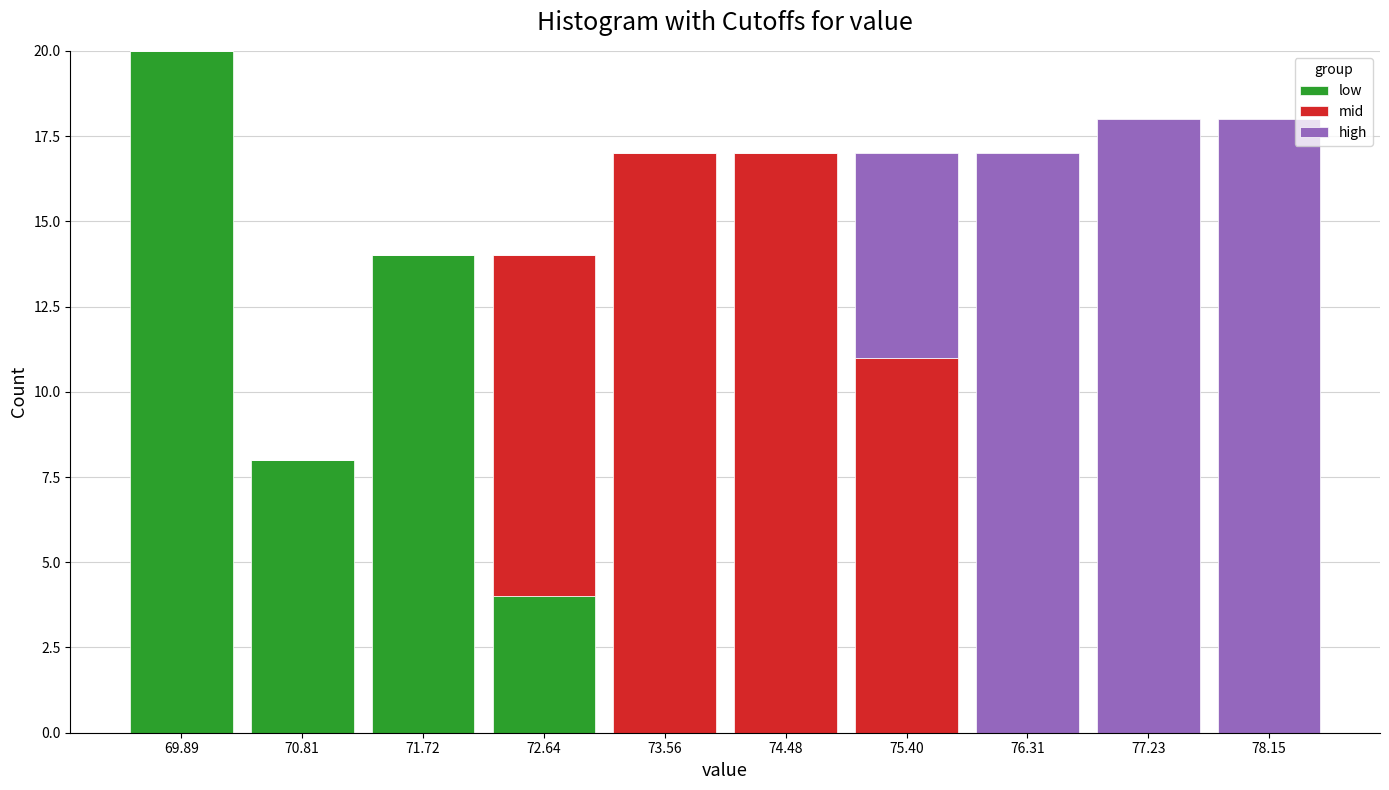

Which range on the x-axis has the tallest stacked bar (by total height)?

69.4 to 70.3